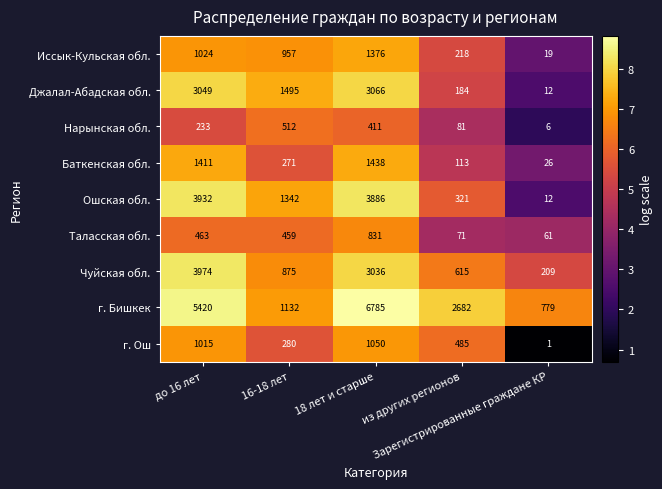

What is the difference between the second highest and minimum values in the Баткенская обл. series?

1385